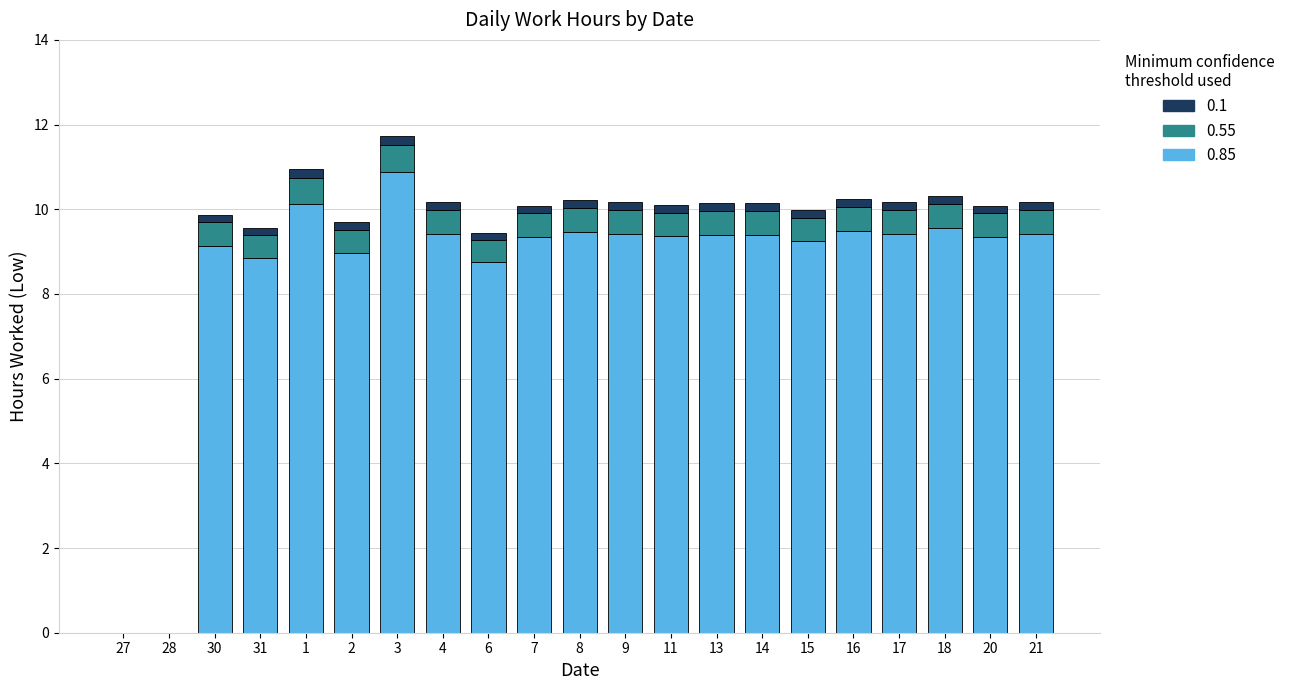

The value of 0.85 at 14 is 16.4. True or false?

False